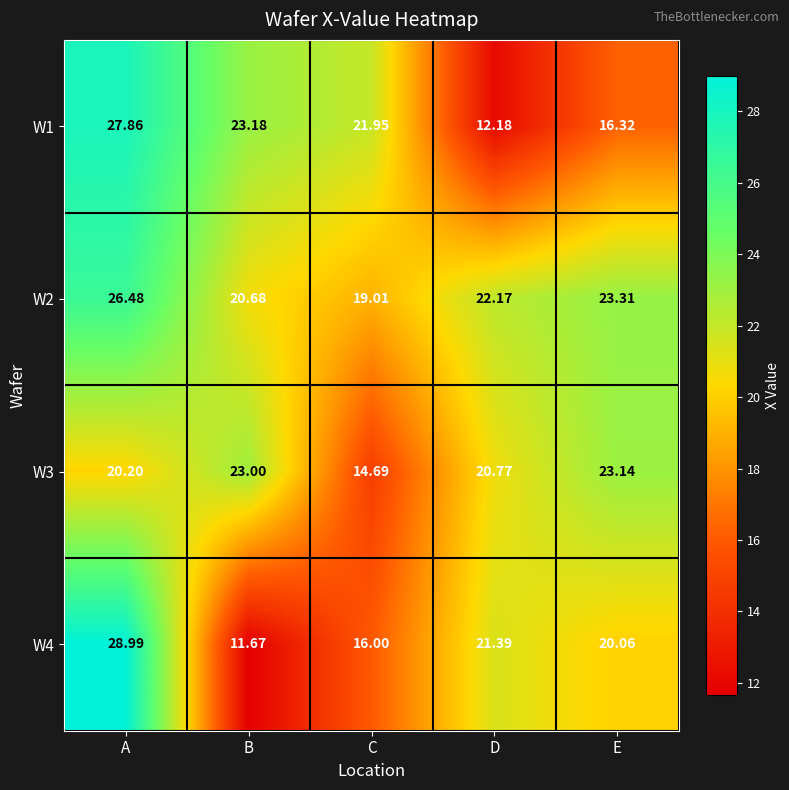

List the series in order of their peak value, lowest first.

W3, W2, W1, W4